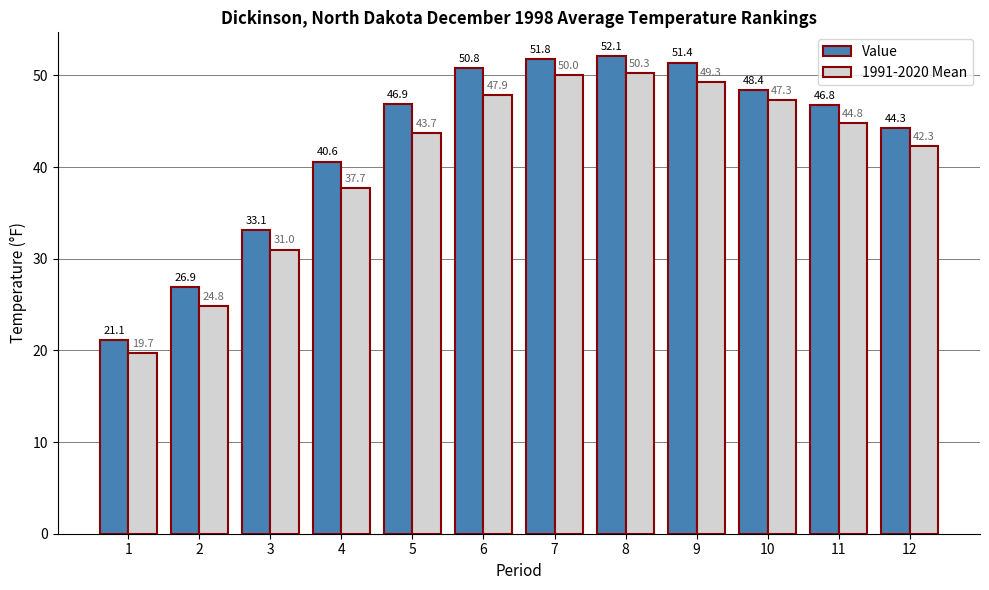

Is it true that Value equals 46.8 at 11?

True